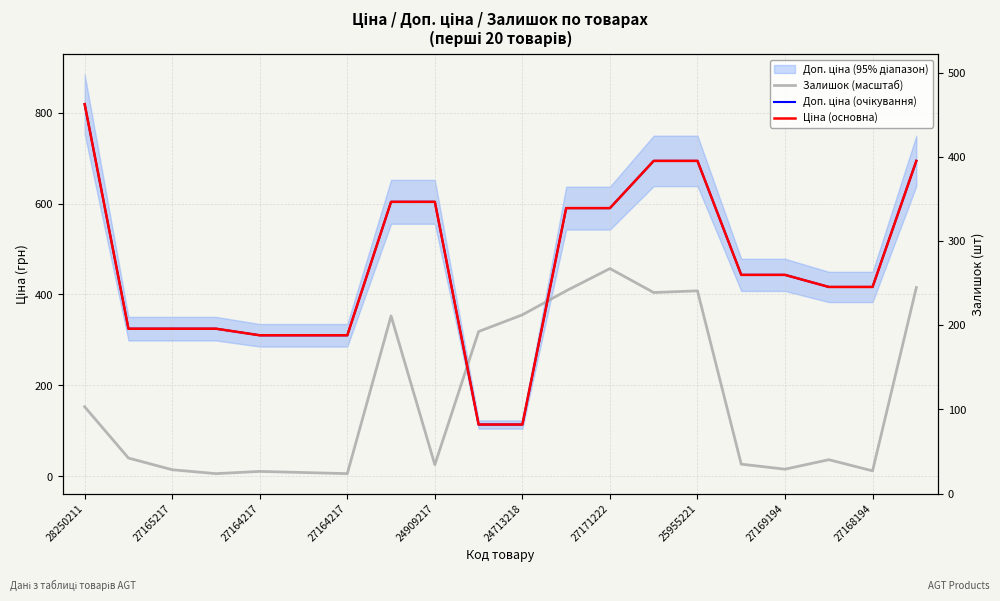

Which has a higher value, 18 or 17?

17